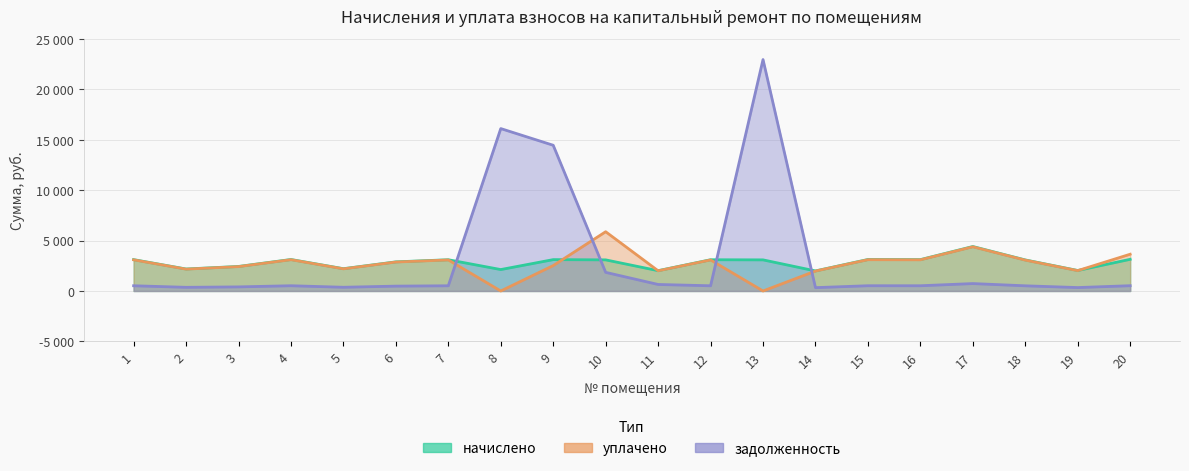

What is the greatest value displayed?

22941.6